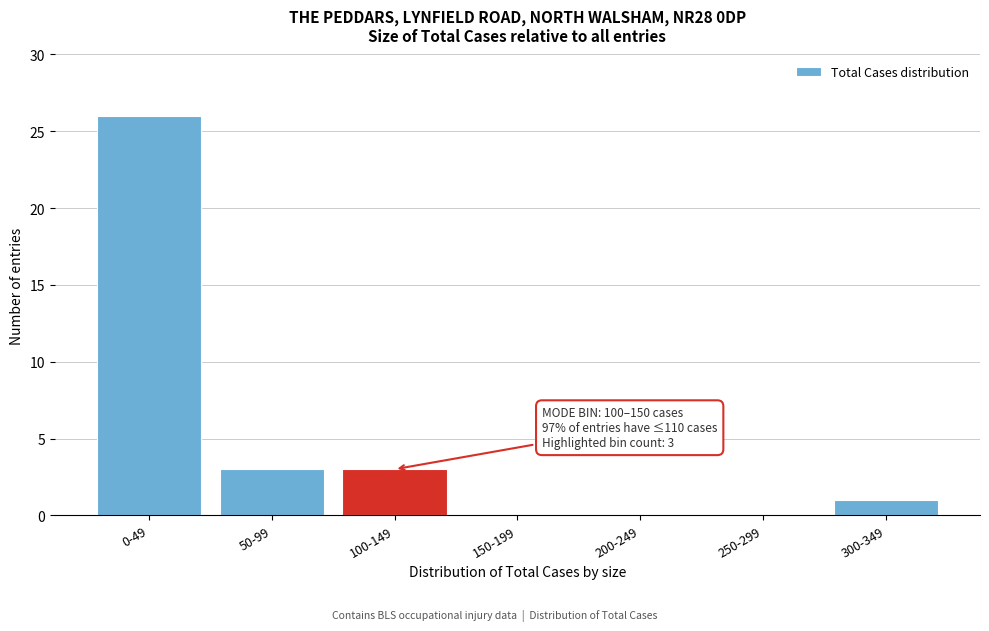

Reading left to right, transcribe all the data shown in this chart.

0-49=26	50-99=3	100-149=3	150-199=0	200-249=0	250-299=0	300-349=1